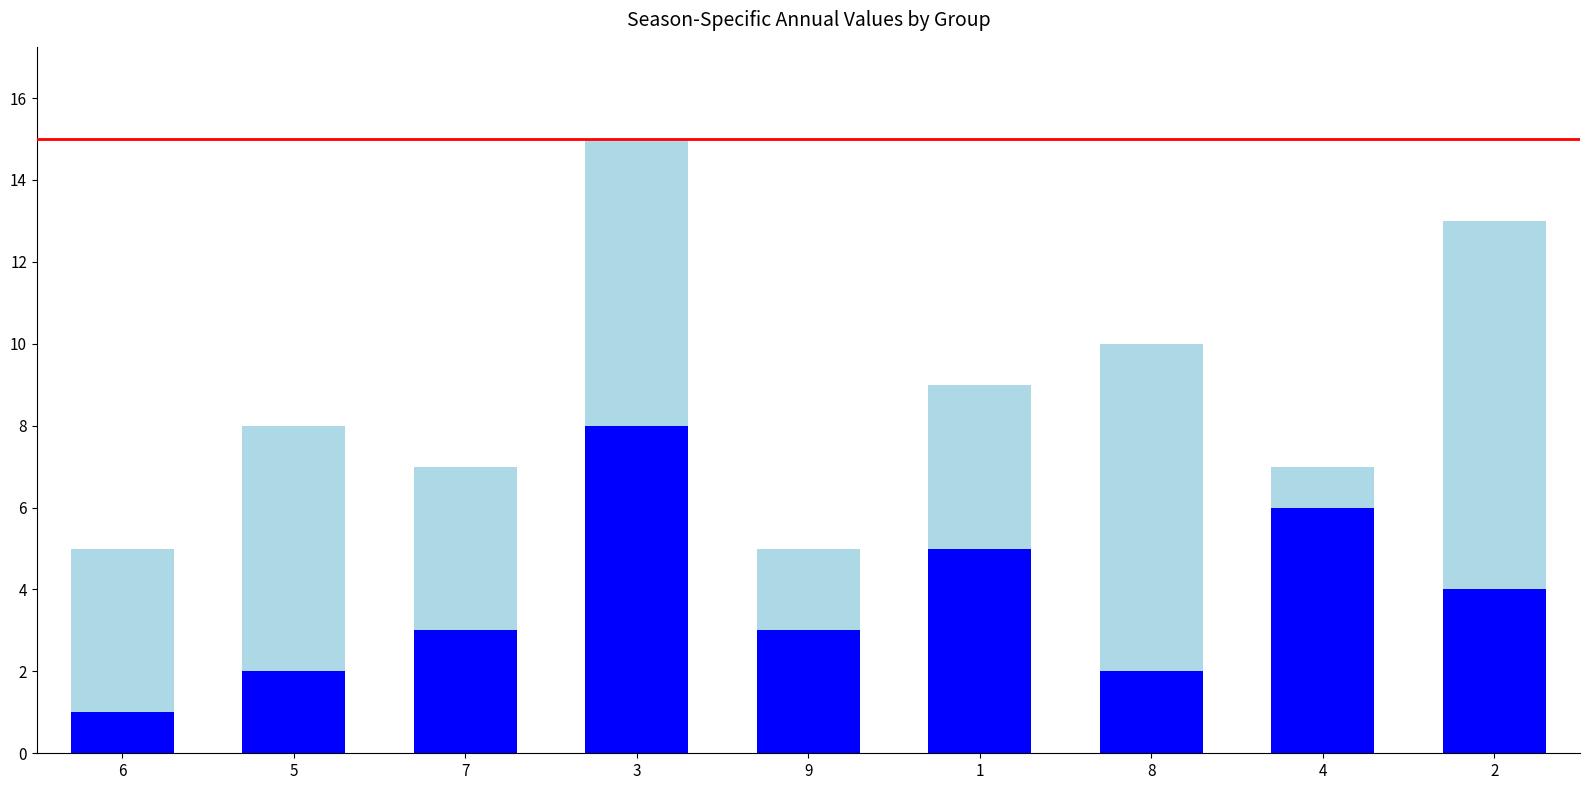

At which category is the sum across all series the highest?

3